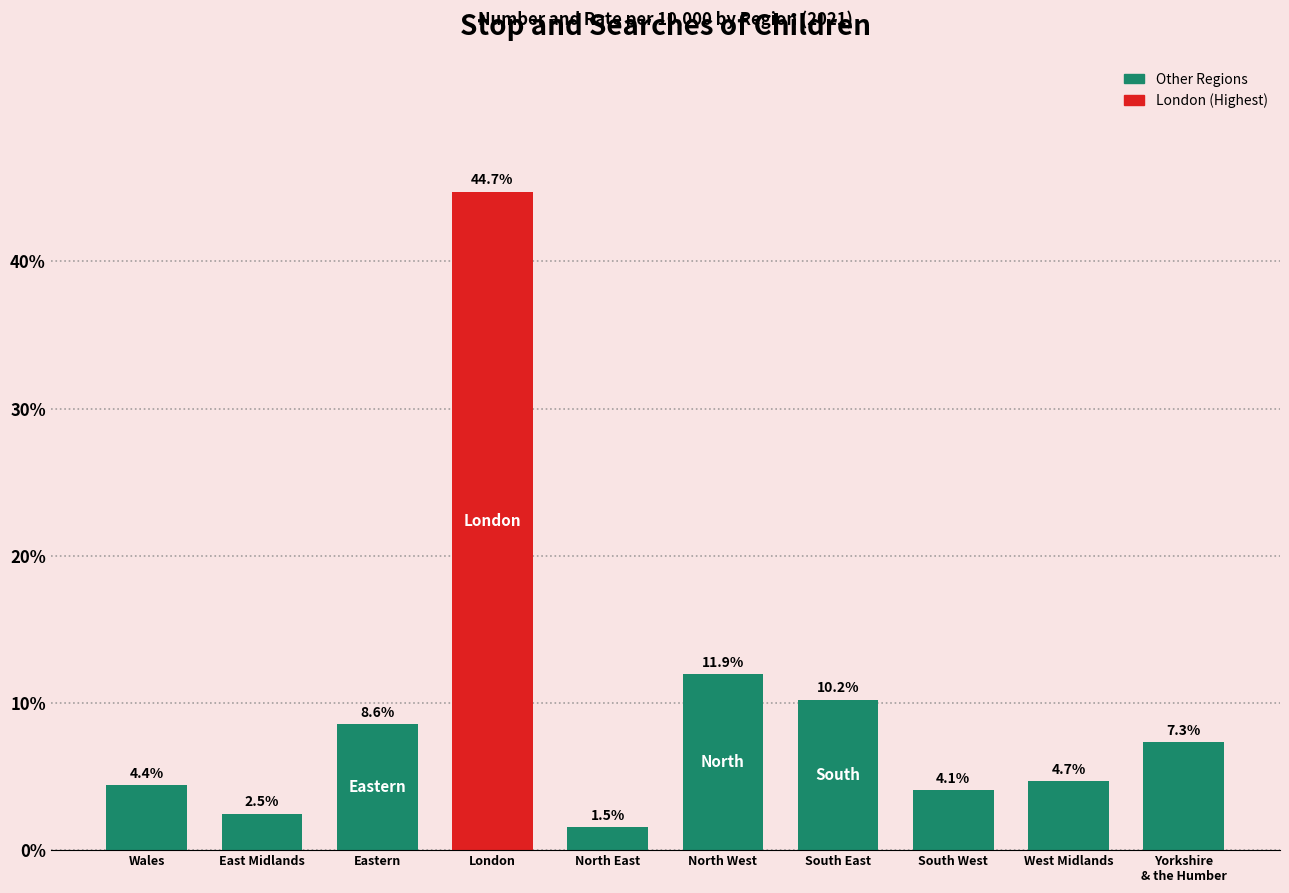

Reading right to left, what are all the values shown in this chart?

7.3	4.7	4.1	10.2	11.9	1.5	44.7	8.6	2.5	4.4